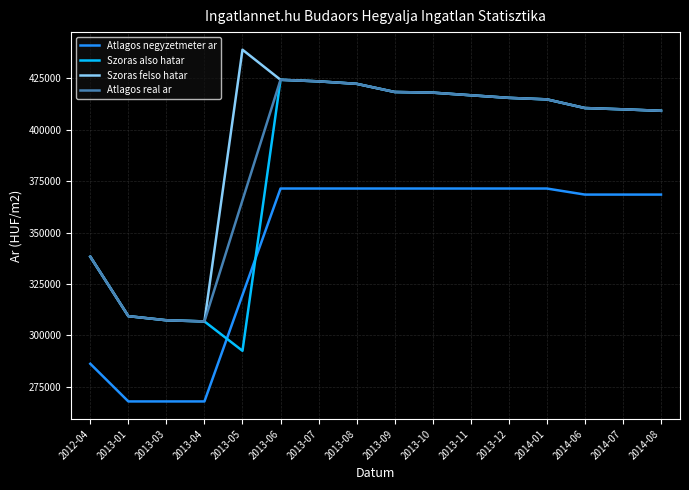

What position from the left is 2014-07?

15